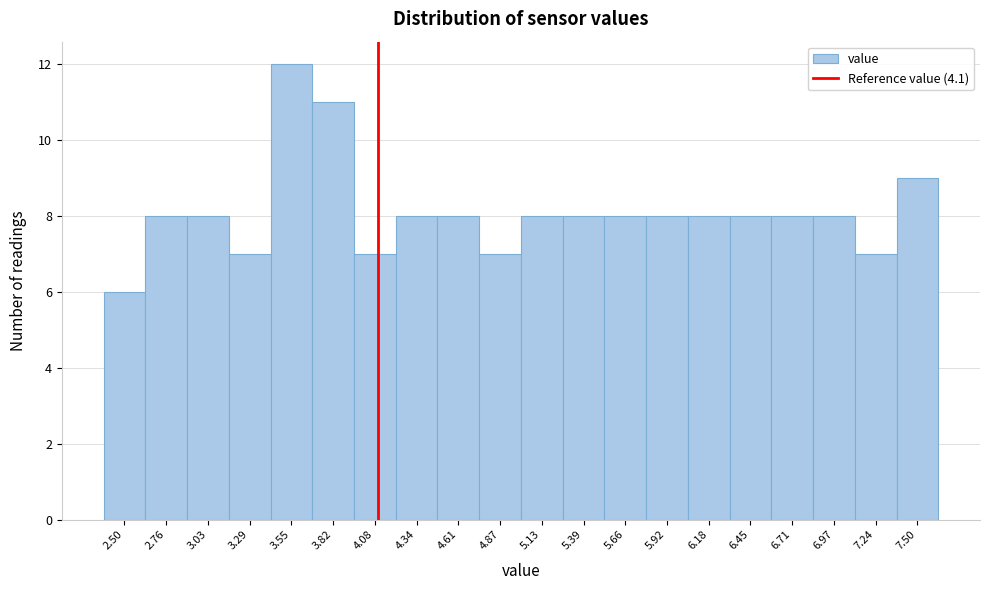

Reading left to right, transcribe this chart: for each bar, give the range it covers on the x-axis and its height. Neither the bar edges nor the heights are printed on the chart, so give them approximately, as read against the axes.

2.35 to 2.65: 6
2.65 to 2.90: 8
2.90 to 3.15: 8
3.15 to 3.40: 7
3.40 to 3.70: 12
3.70 to 3.95: 11
3.95 to 4.20: 7
4.20 to 4.45: 8
4.45 to 4.75: 8
4.75 to 5.00: 7
5.00 to 5.25: 8
5.25 to 5.55: 8
5.55 to 5.80: 8
5.80 to 6.05: 8
6.05 to 6.30: 8
6.30 to 6.60: 8
6.60 to 6.85: 8
6.85 to 7.10: 8
7.10 to 7.35: 7
7.35 to 7.65: 9